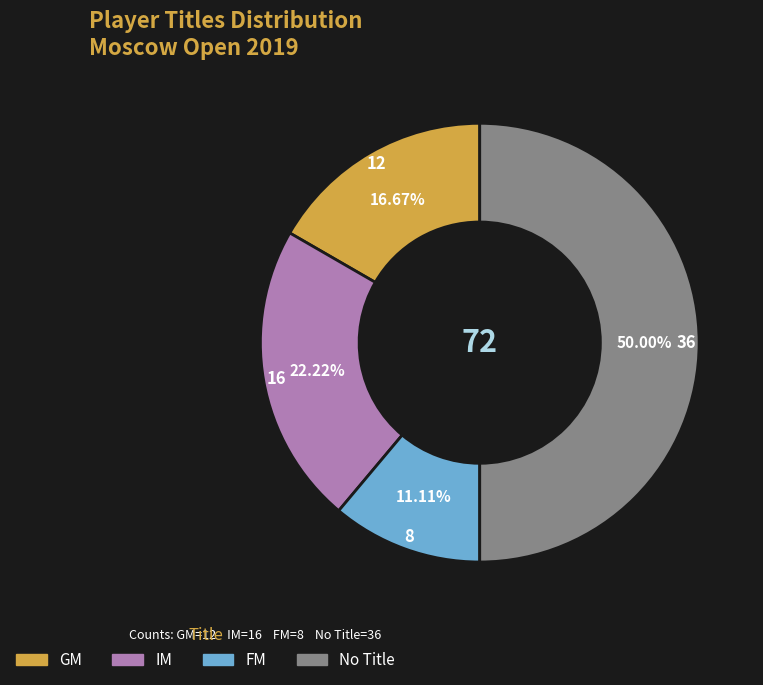

To the nearest percent, what is the difference between the FM and IM slice percentages?

11%